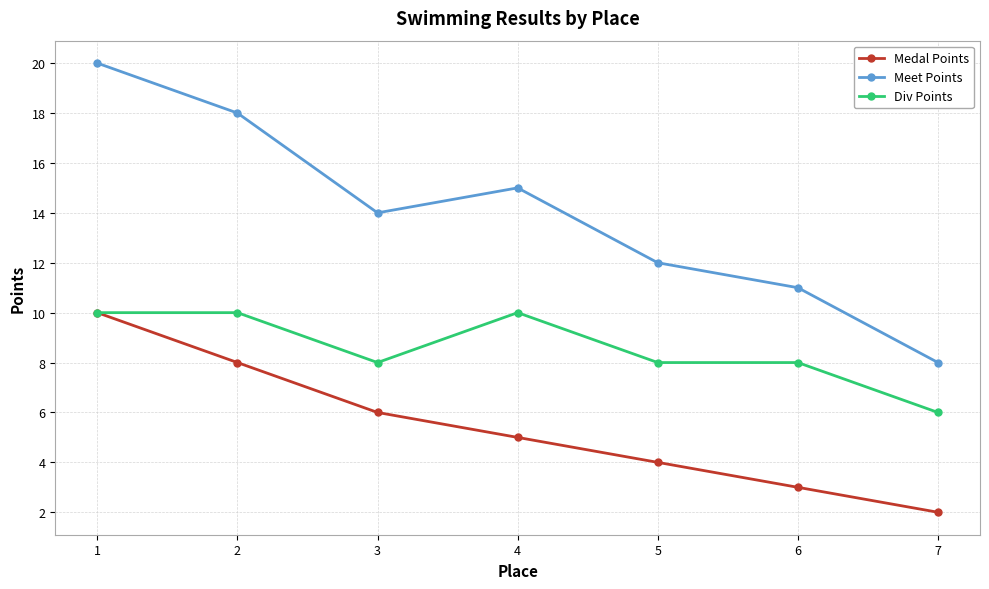

True or false: Div Points and Meet Points cross at least once.

False